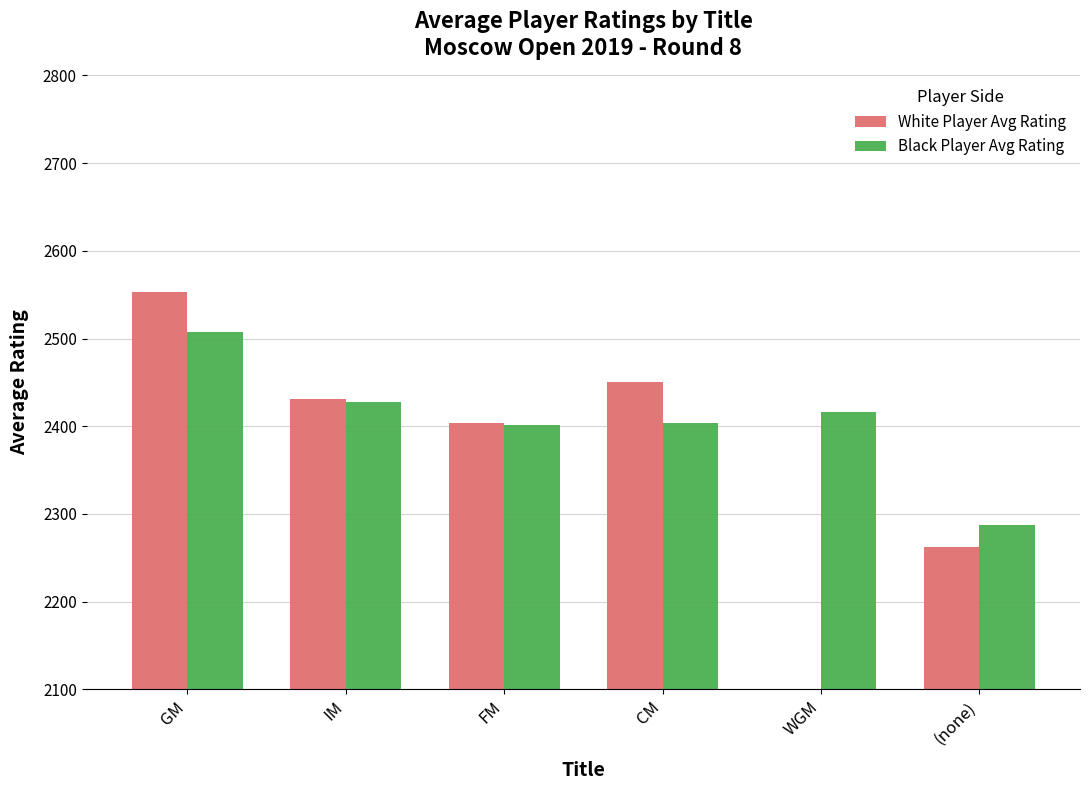

At which label does White Player Avg Rating reach its peak?

GM